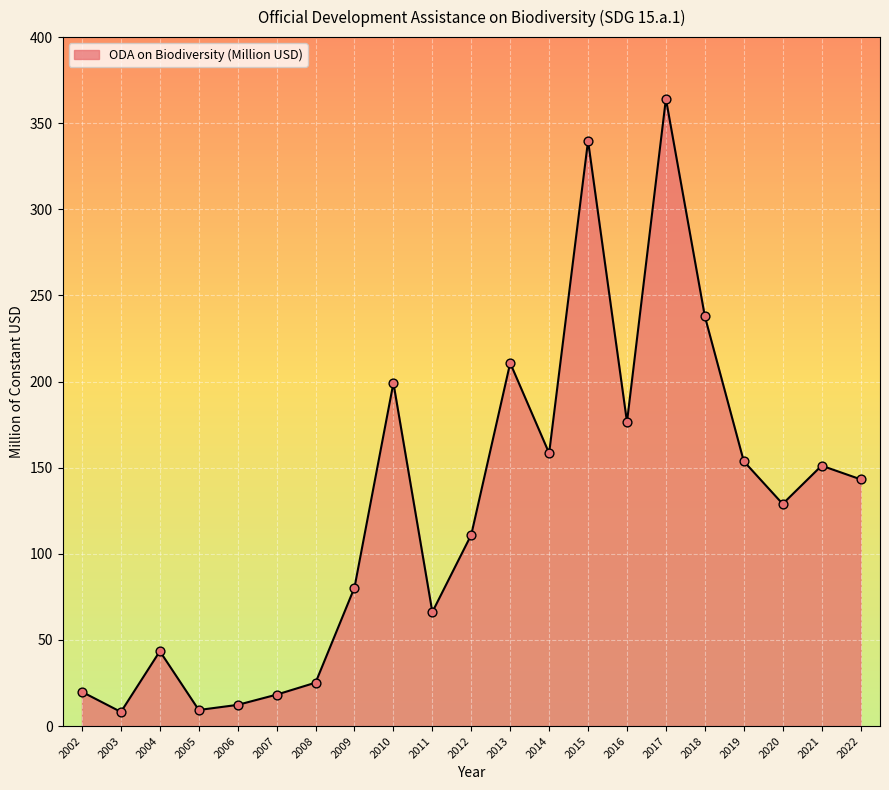

What is the change in value from 2003 to 2017?

+356.0